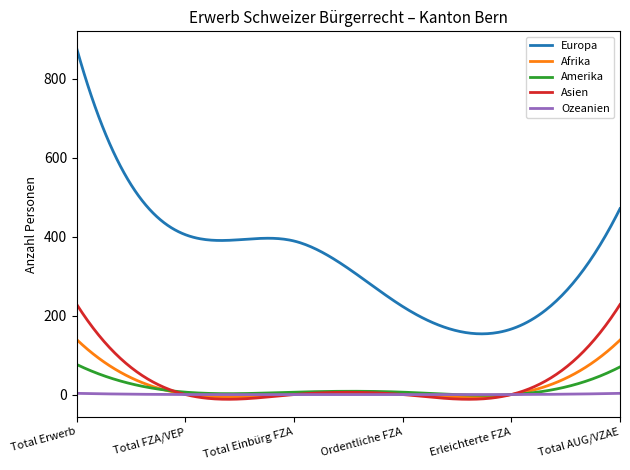

What is the greatest value displayed?

876.0